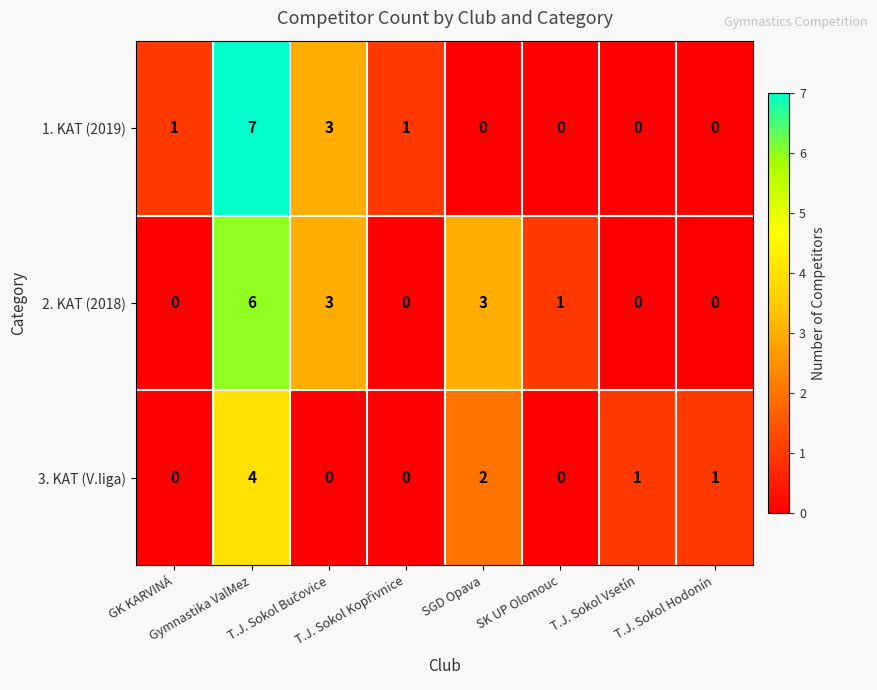

What is the difference between the maximum and minimum values in the 1. KAT (2019) series?

7